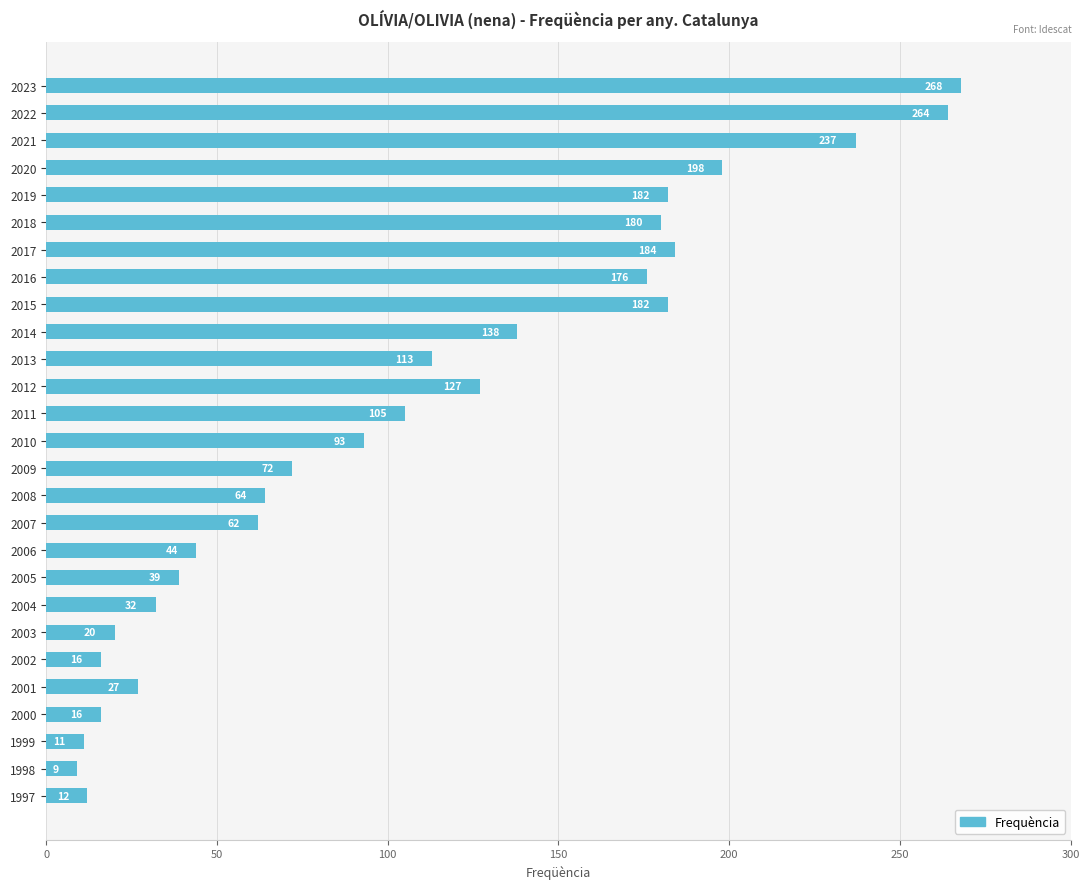

What is the average value?

106